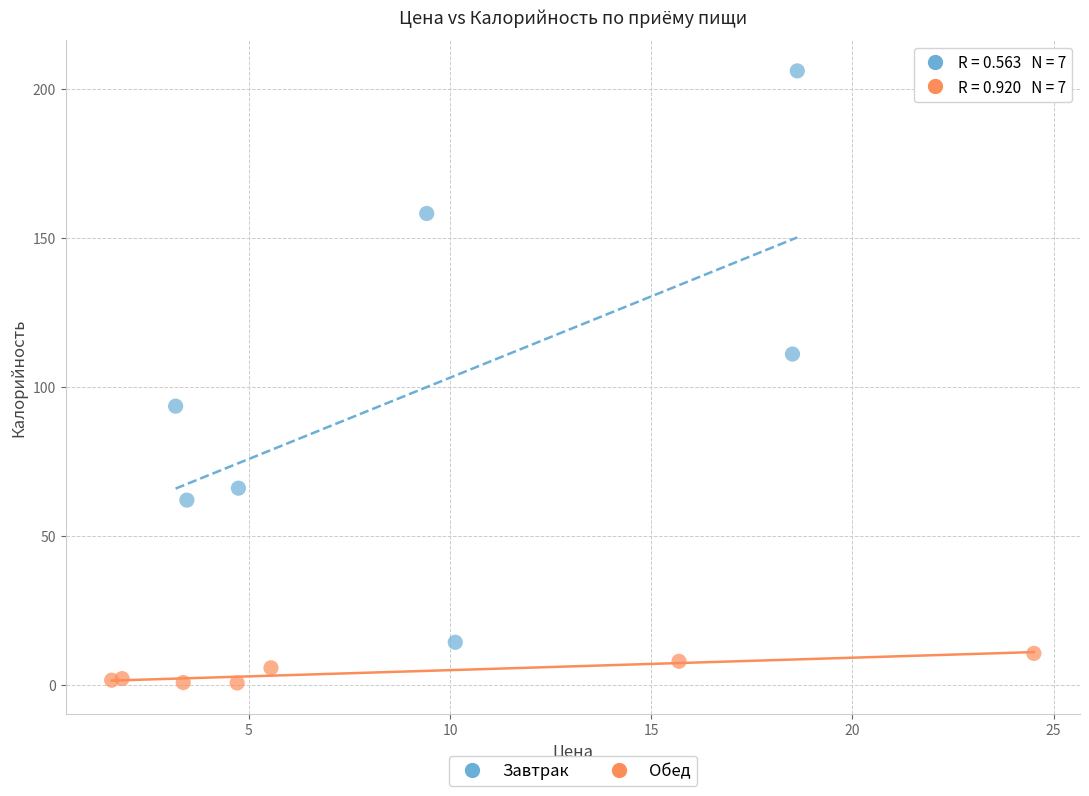

Which series has the largest Y range (max minus min)?

Завтрак